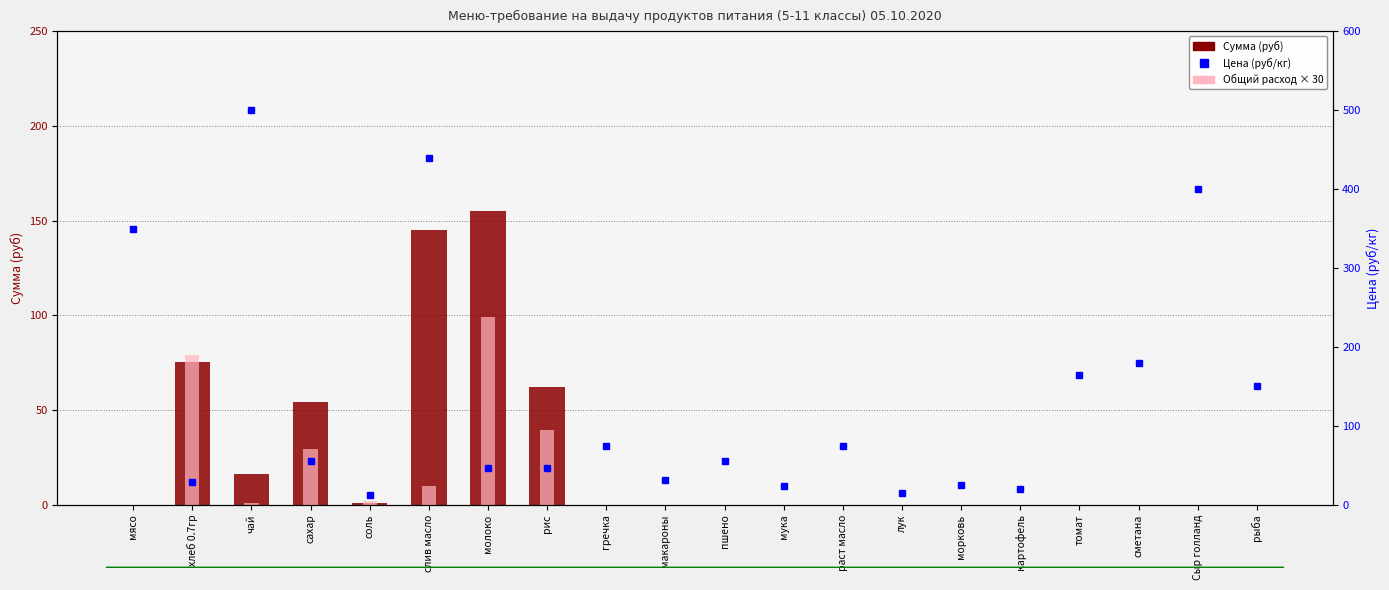

Reading left to right, what are all the values shown in this chart?

Сумма (руб): мясо=0.0	хлеб 0.7гр=75.4	чай=16.5	сахар=54.5	соль=0.8	слив масло=144.8	молоко=155.1	рис=62.0	гречка=0.0	макароны=0.0	пшено=0.0	мука=0.0	раст масло=0.0	лук=0.0	морковь=0.0	картофель=0.0	томат=0.0	сметана=0.0	Сыр голланд=0.0	рыба=0.0
Общий расход × 30: мясо=0.0	хлеб 0.7гр=79.2	чай=1.0	сахар=29.7	соль=2.0	слив масло=9.9	молоко=99.0	рис=39.6	гречка=0.0	макароны=0.0	пшено=0.0	мука=0.0	раст масло=0.0	лук=0.0	морковь=0.0	картофель=0.0	томат=0.0	сметана=0.0	Сыр голланд=0.0	рыба=0.0
Цена (руб/кг): мясо=350.0	хлеб 0.7гр=28.6	чай=500.0	сахар=55.0	соль=12.0	слив масло=438.9	молоко=47.0	рис=47.0	гречка=75.0	макароны=32.0	пшено=55.0	мука=24.0	раст масло=75.0	лук=15.0	морковь=25.0	картофель=20.0	томат=164.3	сметана=180.0	Сыр голланд=400.0	рыба=150.0